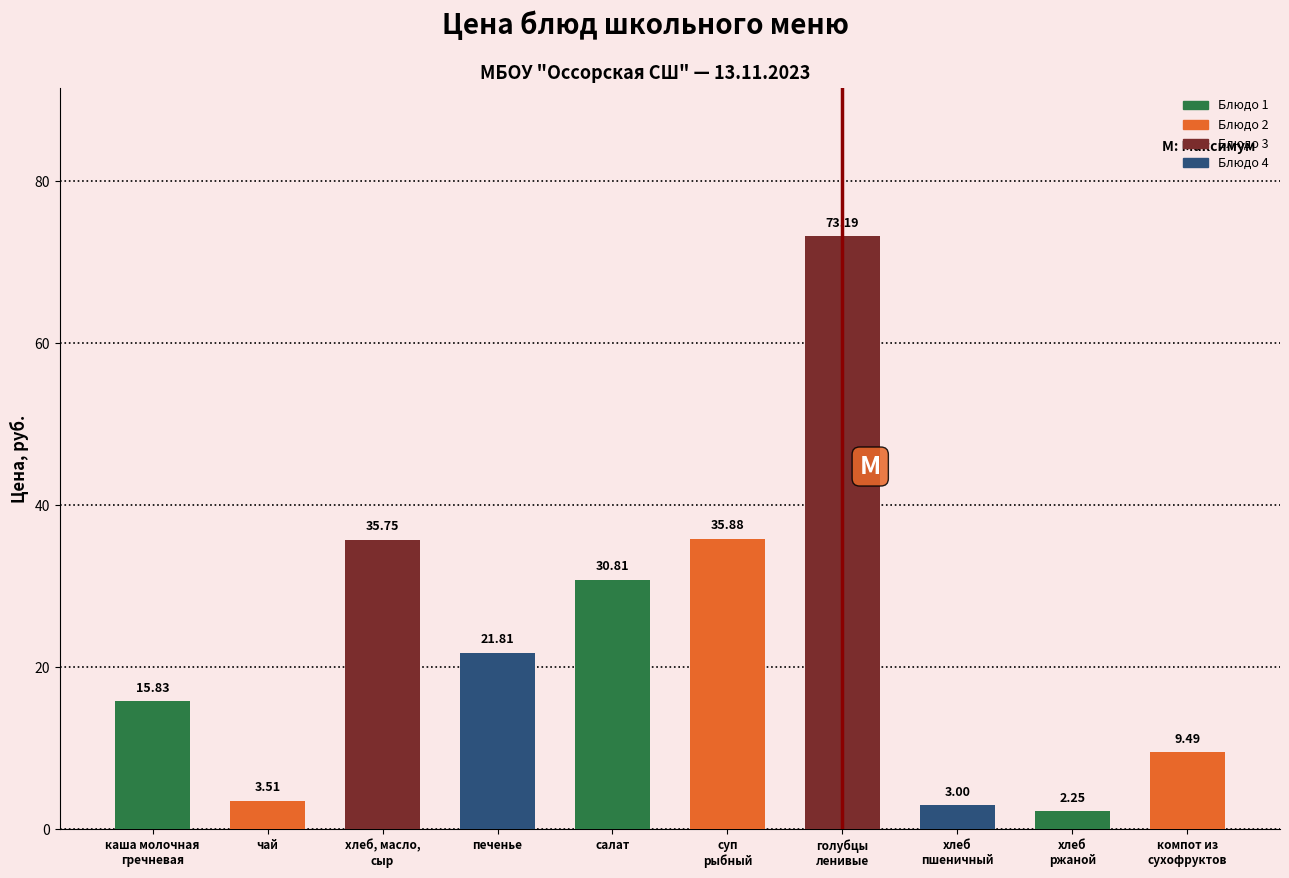

What is the difference between the maximum and second lowest values?

70.2